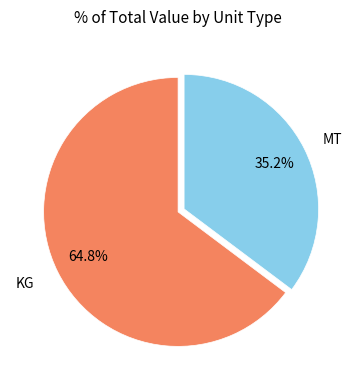

Is there a majority slice in this chart?

Yes